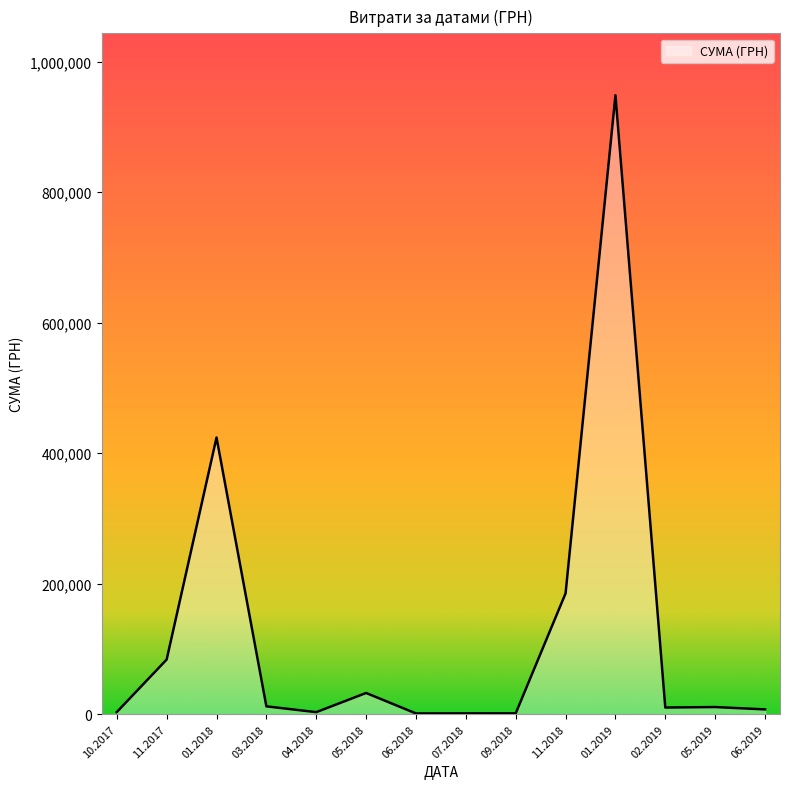

What is the change in value from 05.2018 to 11.2018?

+152653.1